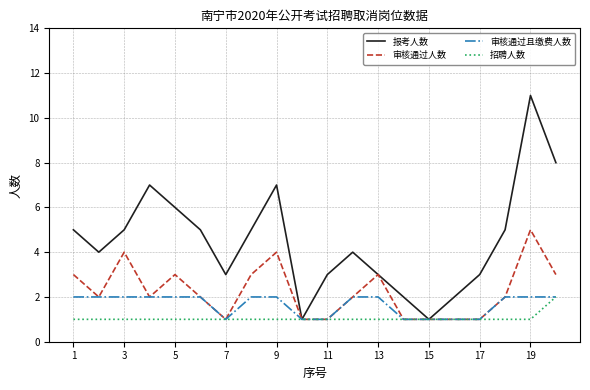

List the series in order of their overall mean, lowest first.

招聘人数, 审核通过且缴费人数, 审核通过人数, 报考人数